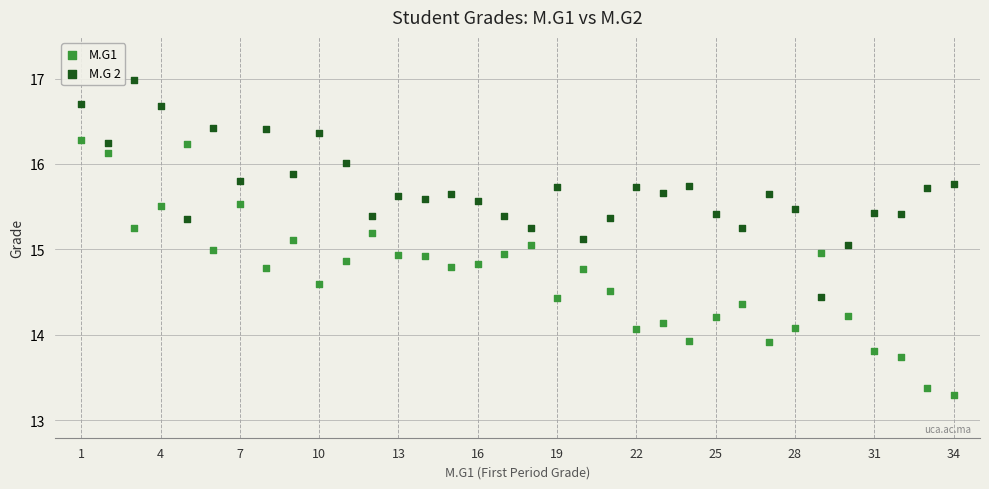

Across all data points, what is the range of X values (max minus min)?

33.0